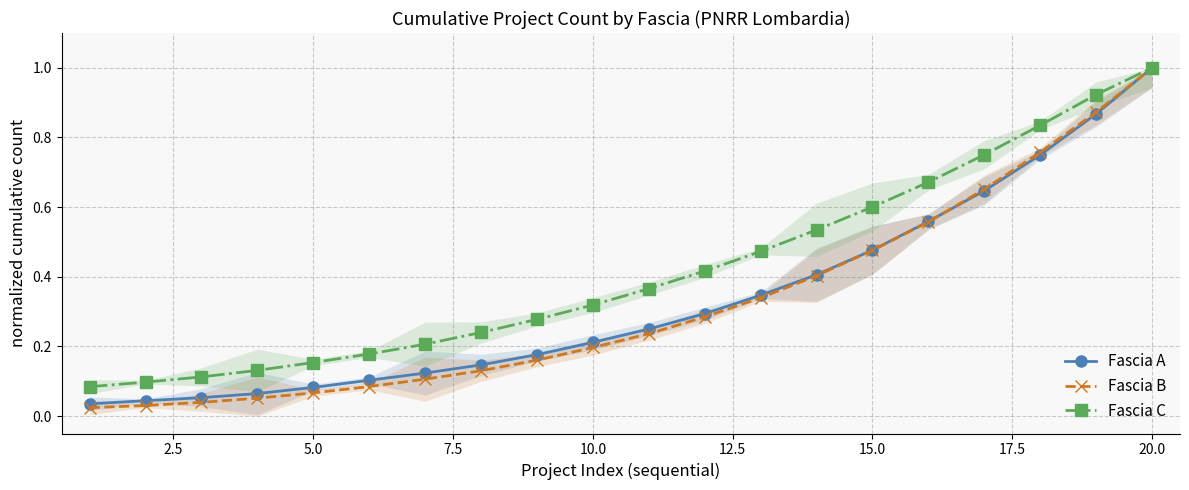

Is it true that Fascia B equals 0.6 at 15.0?

False